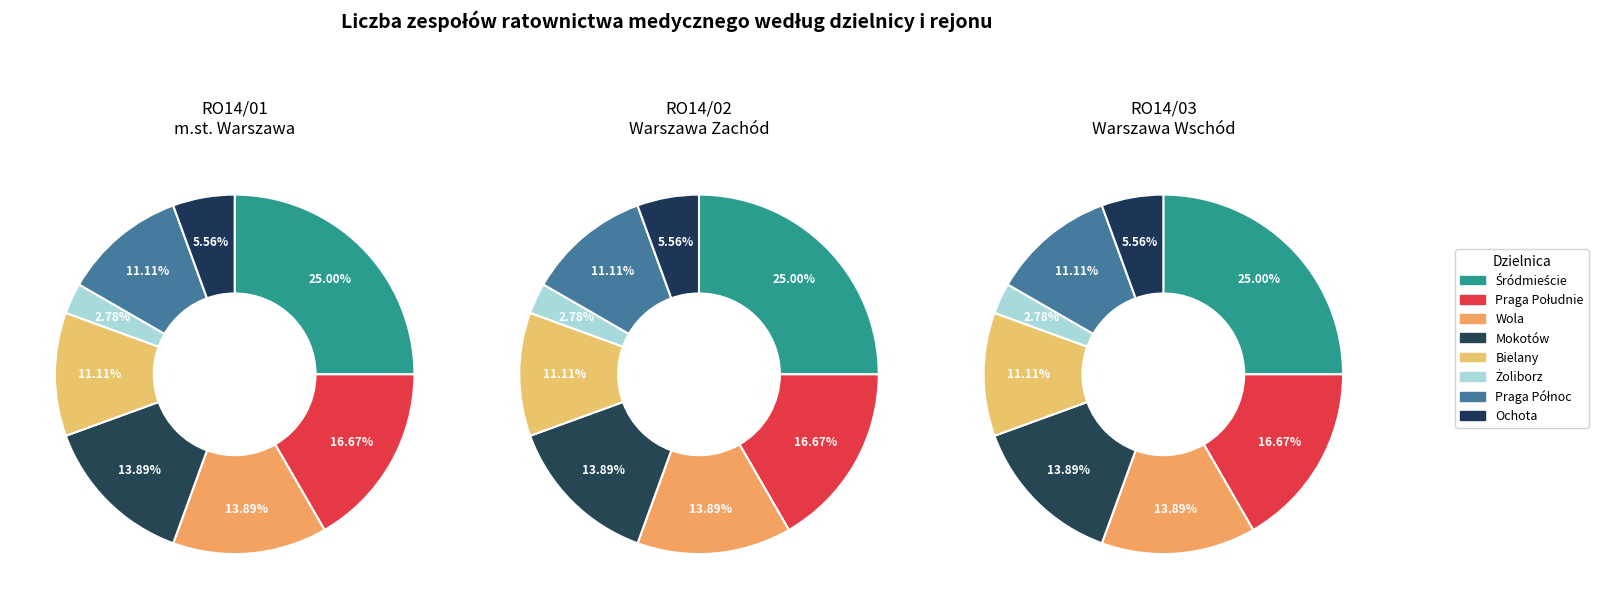

To the nearest percent, what is the average slice percentage?

12%